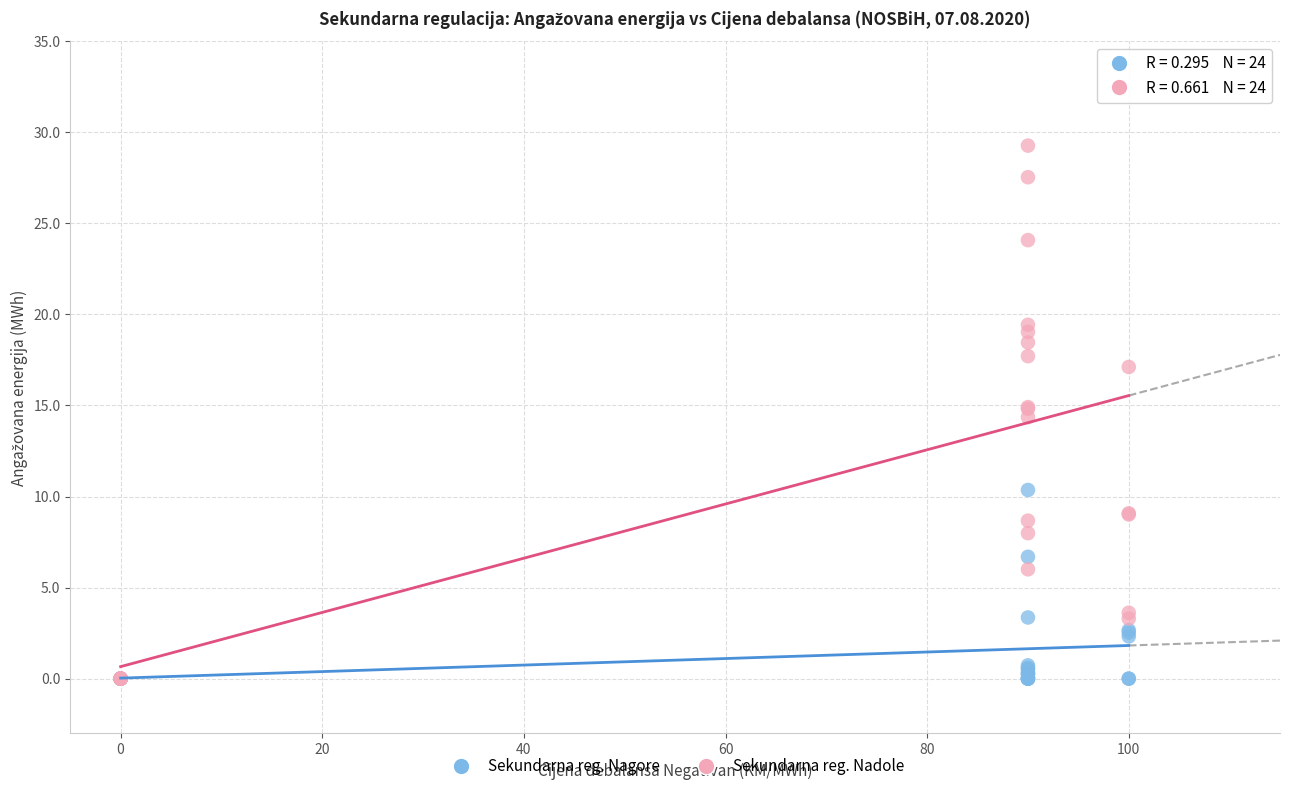

Which series reaches the maximum Y coordinate?

Sekundarna reg. Nadole